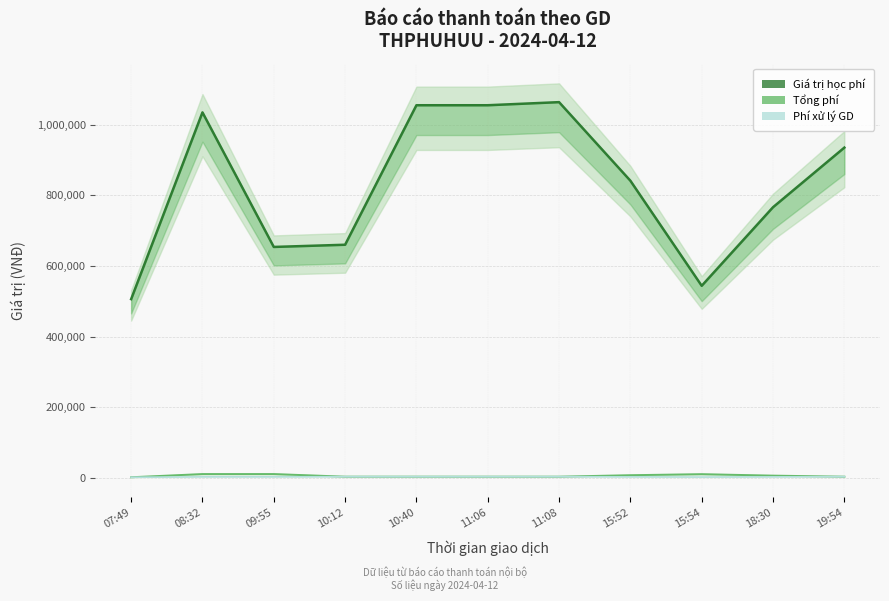

How many lines are shown in the chart?

3